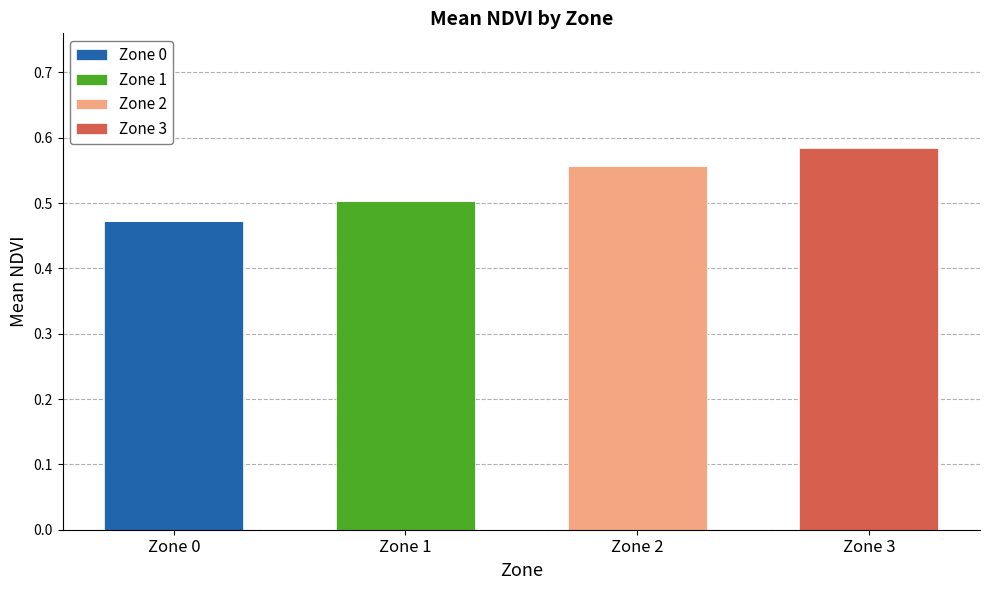

At which label does Zone 0 reach its peak?

Zone 0